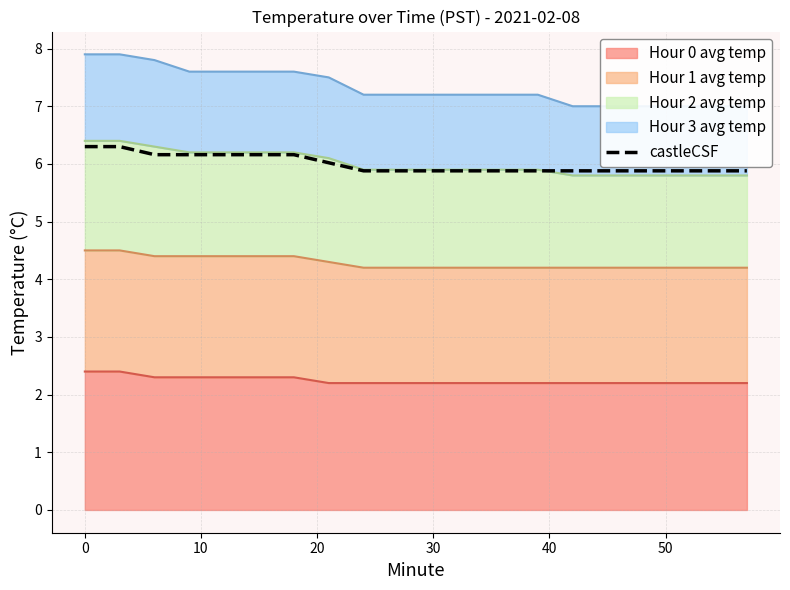

What is the difference between the second highest and second lowest values?

0.4